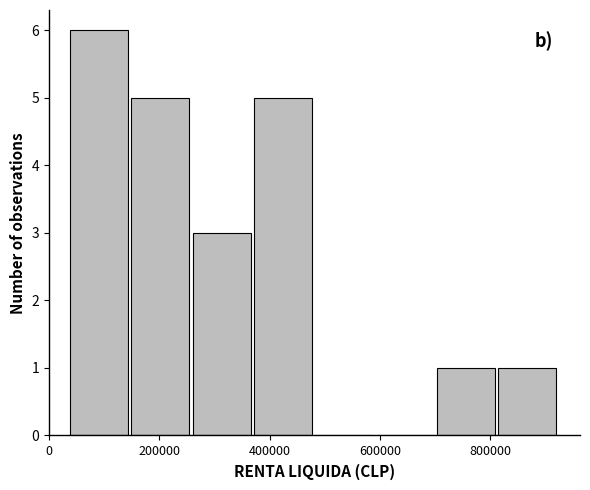

Over which range of the x-axis is the bar tallest?

40000 to 140000